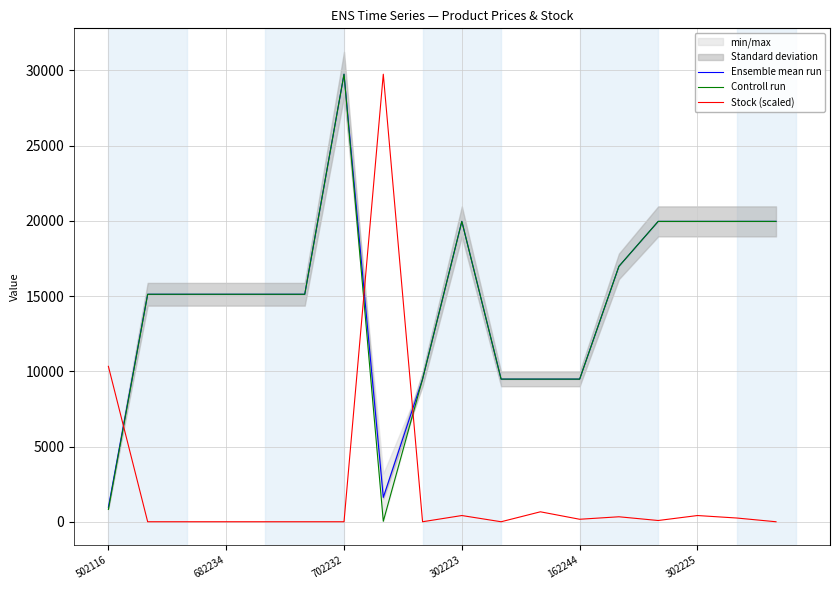

True or false: Controll run has more than 0 points higher than both neighbors.

True